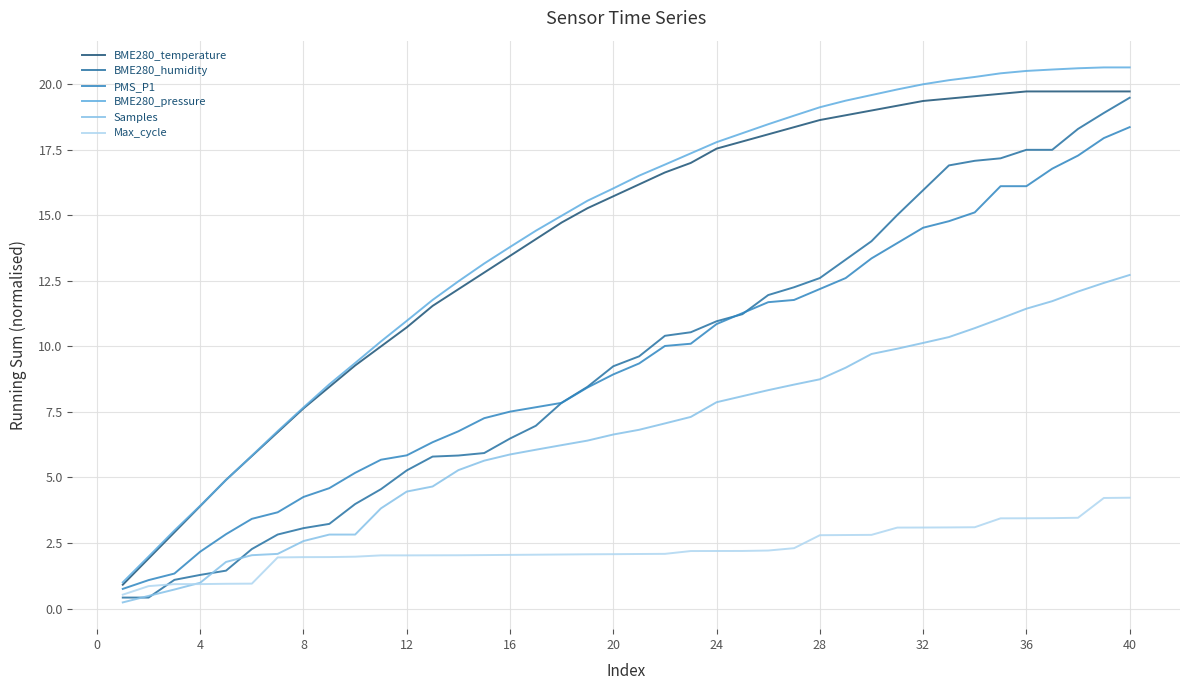

Does the chart have visible grid lines?

Yes